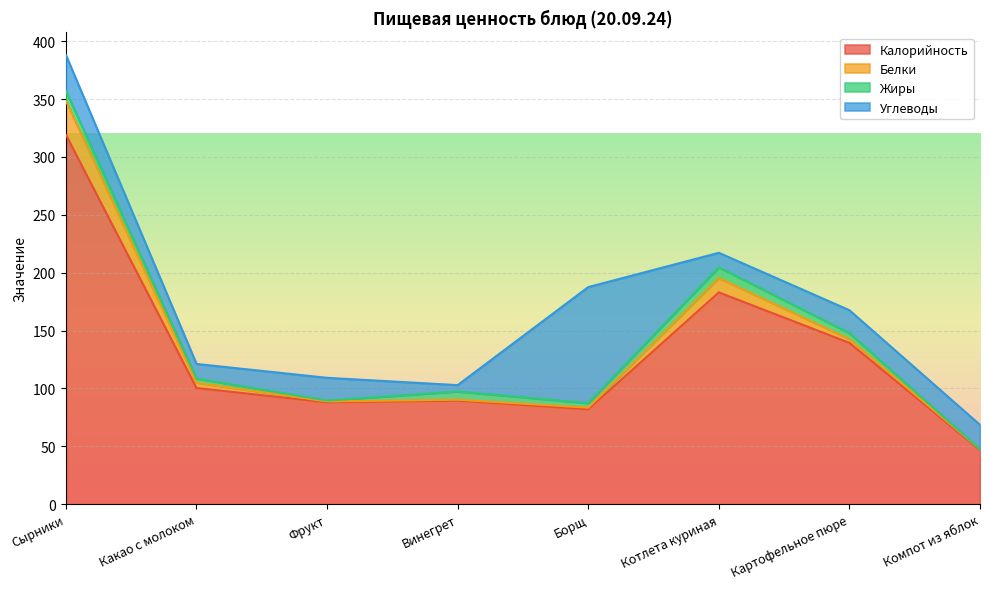

Between Котлета куриная and Компот из яблок, which series saw the biggest shift?

Калорийность